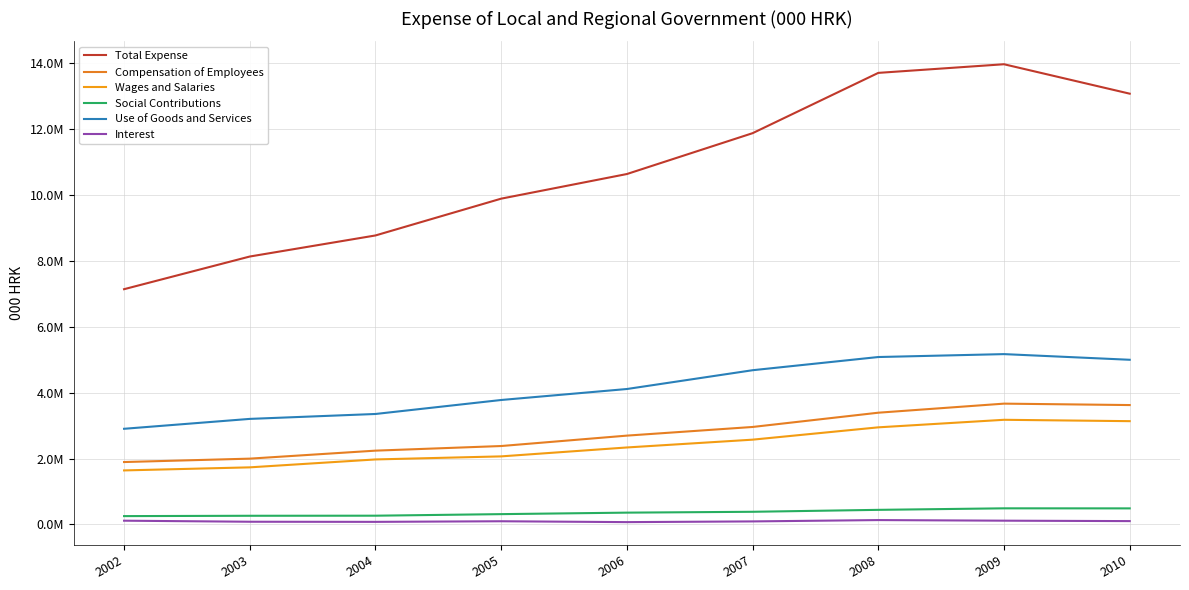

True or false: Total Expense and Compensation of Employees intersect in this chart.

False